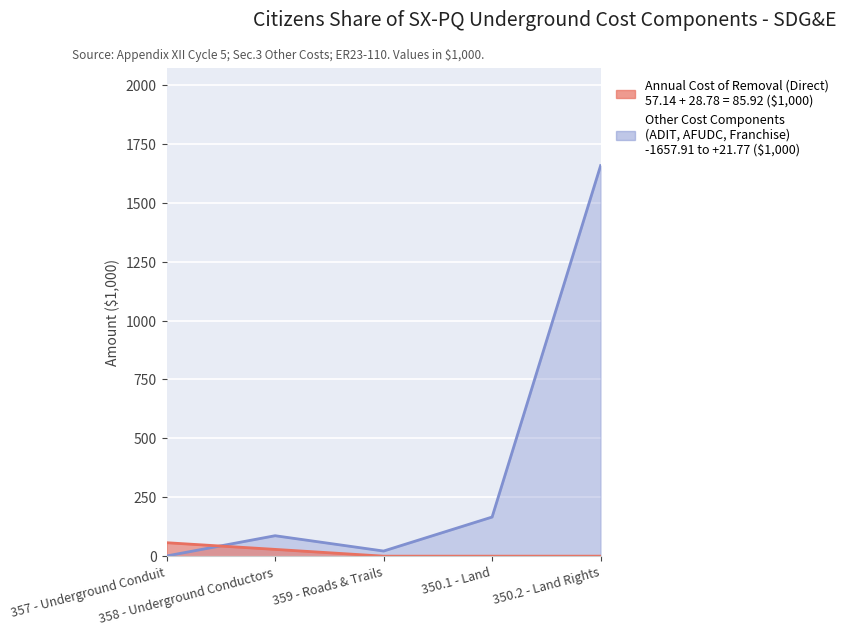

How many intersections are there between Annual Cost of Removal (Direct) and Other Cost Components?

1